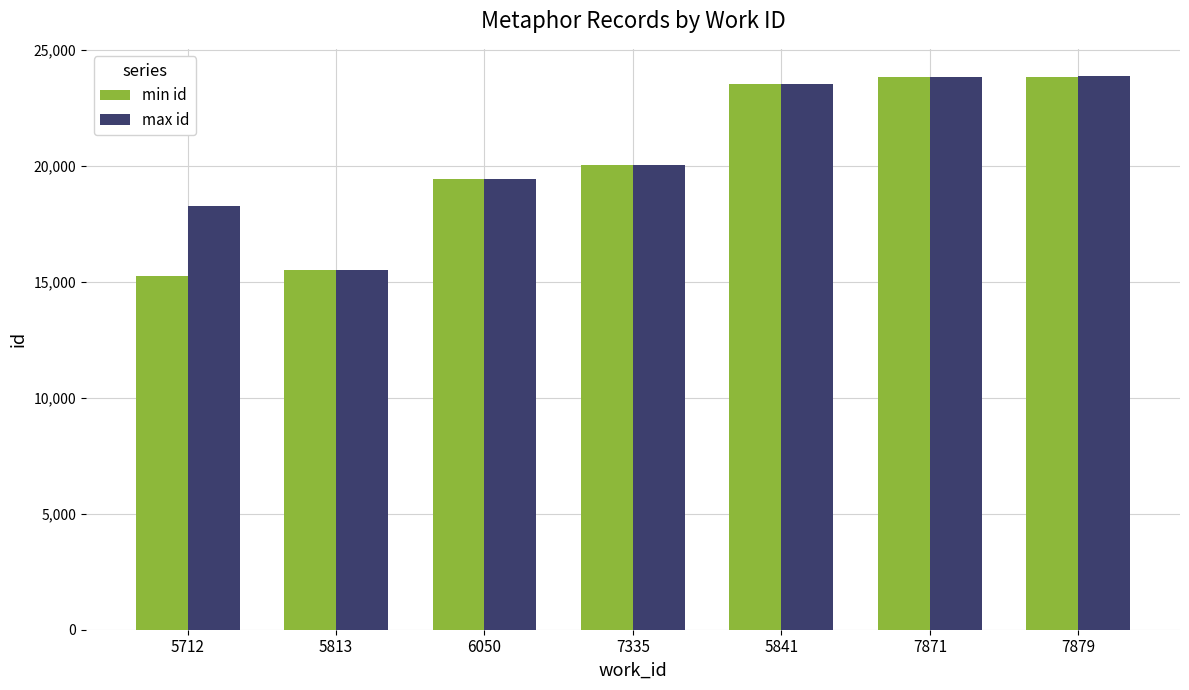

What is the lowest value of the min id series?

15240